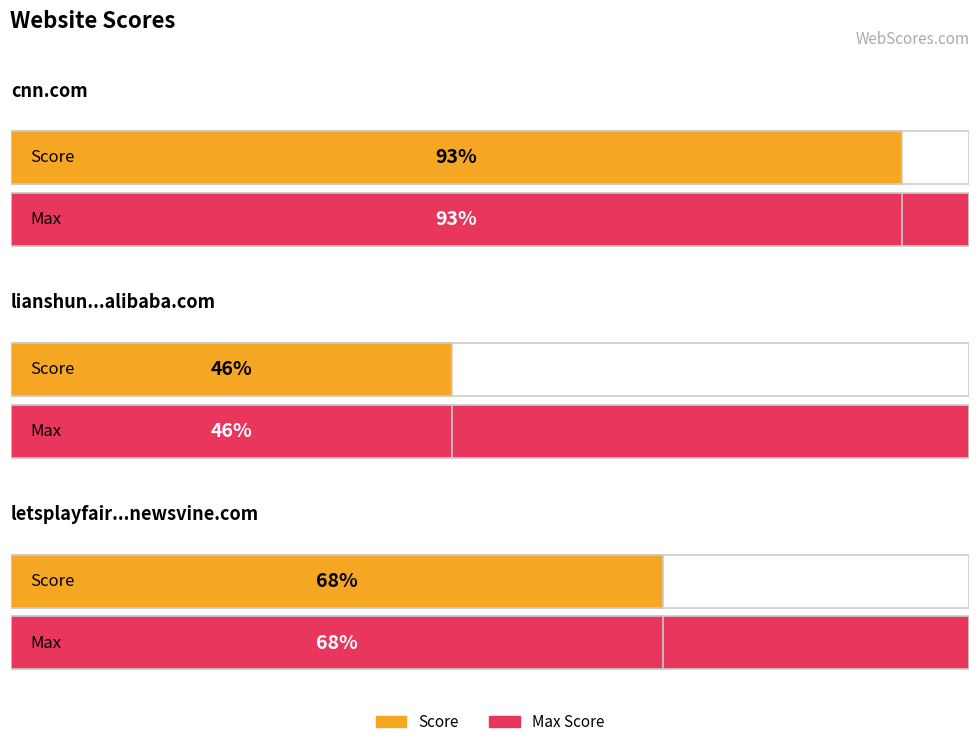

What is the ratio of the value at lianshun.en.alibaba.com to the value at letsplayfair2938571.newsvine.com?

0.7